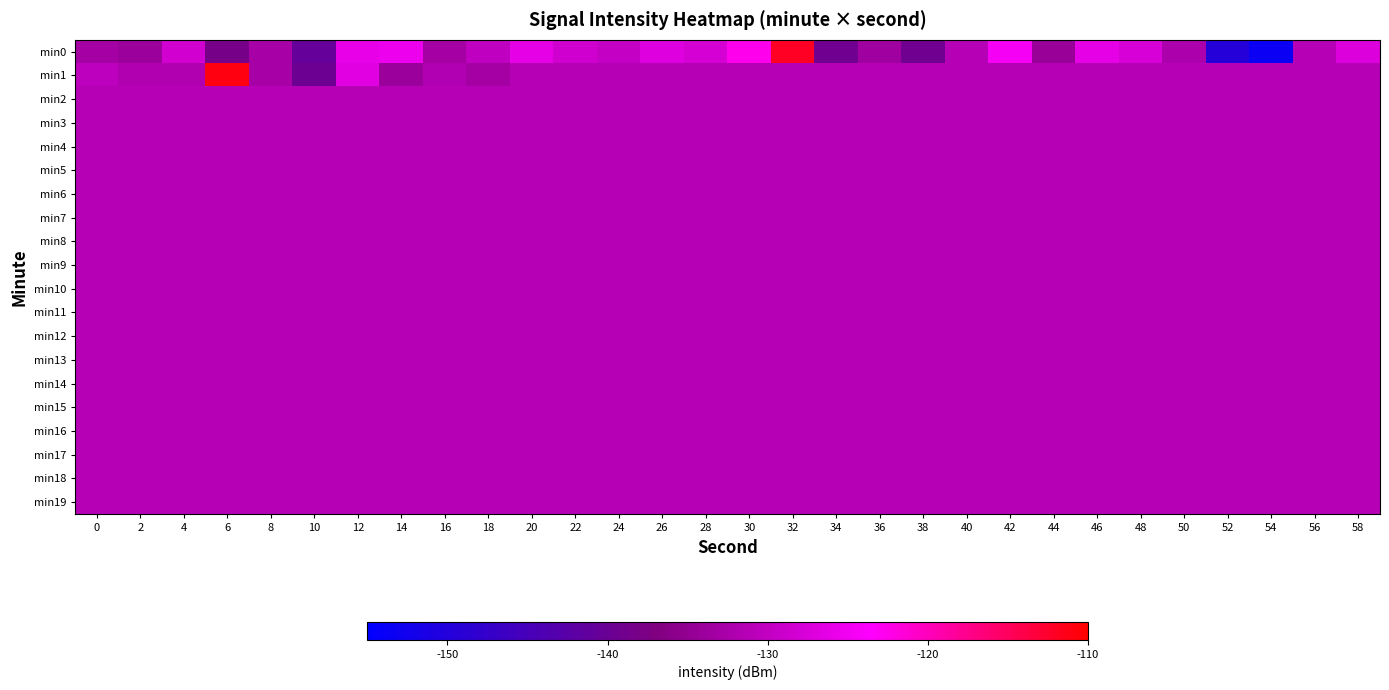

At 38, list the series in order from smallest to largest.

min0, min1, min2, min3, min4, min5, min6, min7, min8, min9, min10, min11, min12, min13, min14, min15, min16, min17, min18, min19